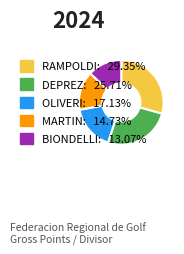

Is there any slice that represents more than half of the pie?

No